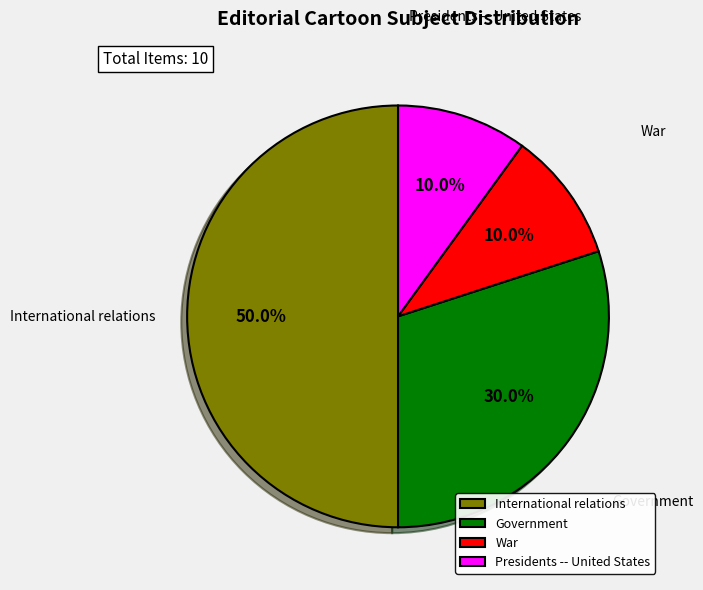

What percentage is NOT represented by International relations?

50.0%